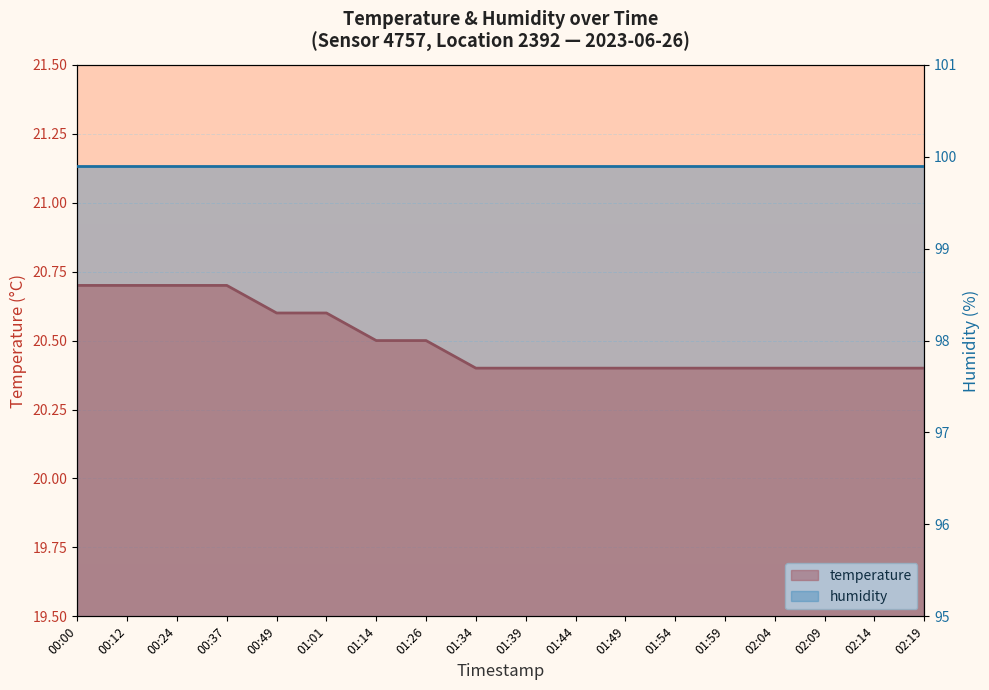

Which label corresponds to the largest value in the chart?

00:00